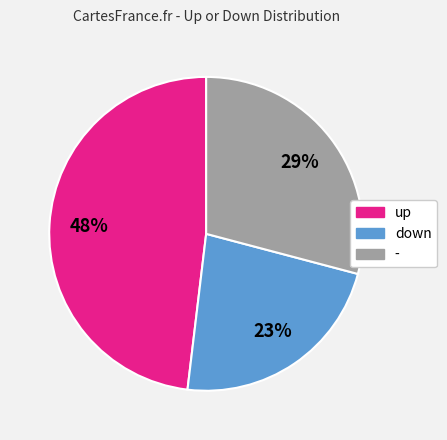

How many slices are in this pie chart?

3